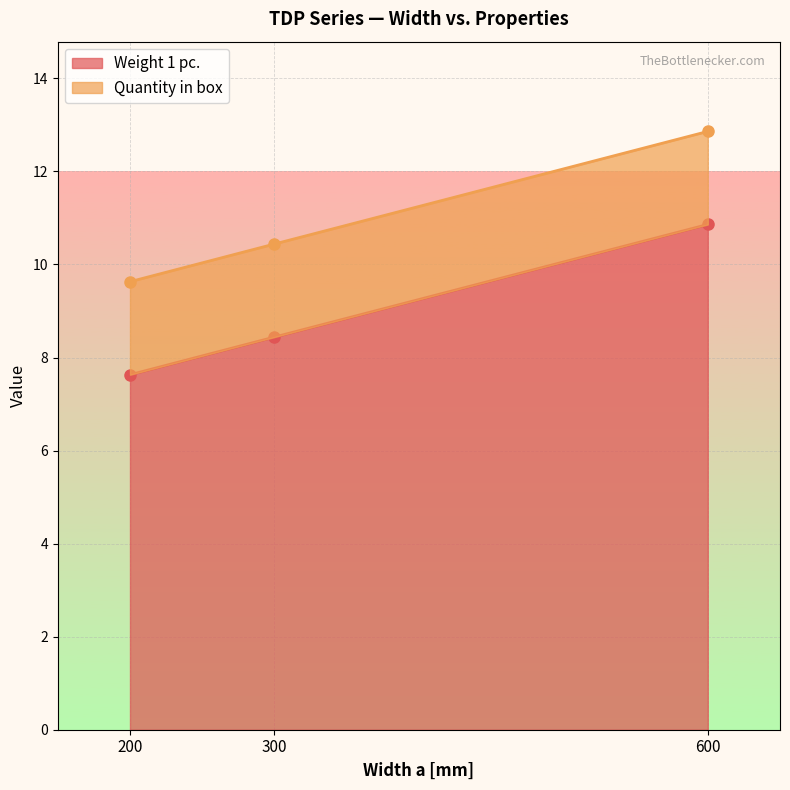

Count the values in the range 7 to 10.

2